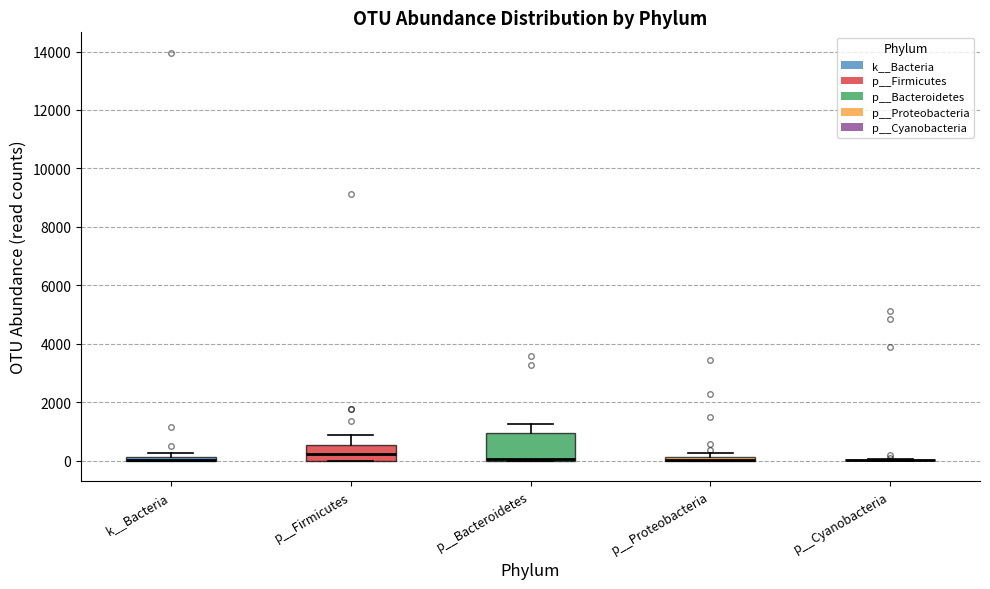

Comparing the boxes themselves (not the whiskers), which one is the tallest?

p__Bacteroidetes